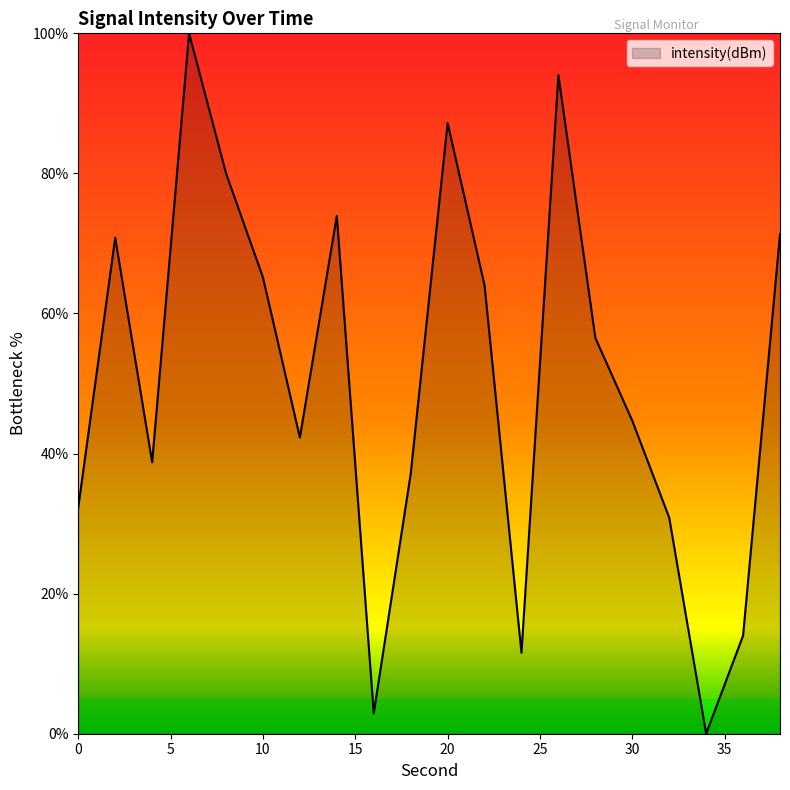

What is the difference between the maximum and minimum values?

100.0